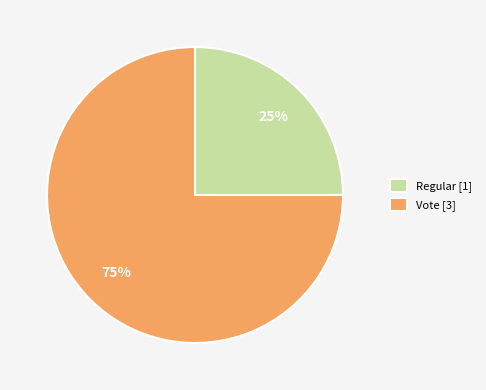

How many slices are in this pie chart?

2